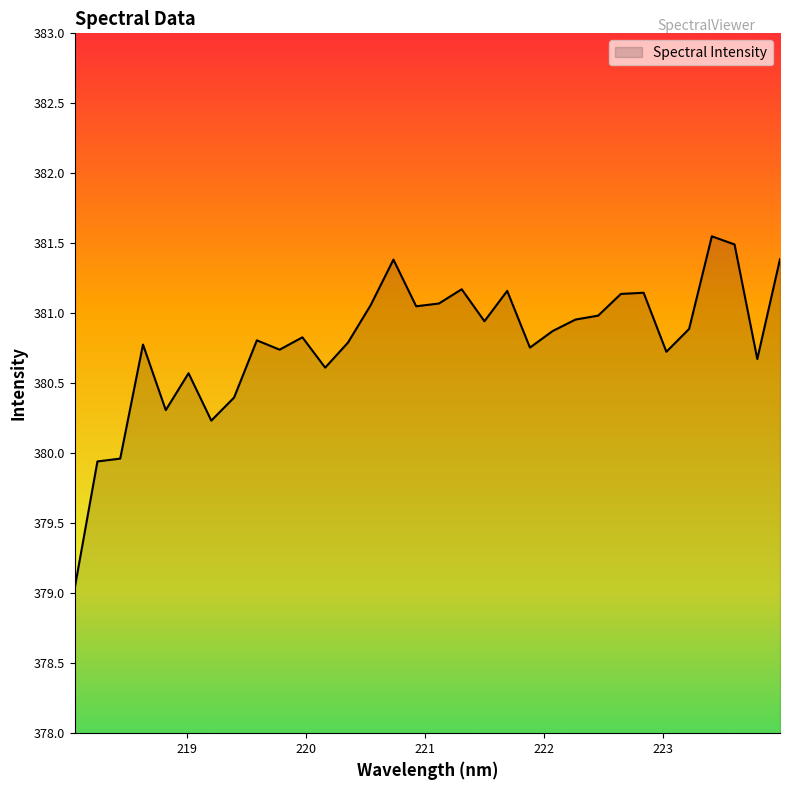

What is the difference between the maximum and minimum values?

2.5